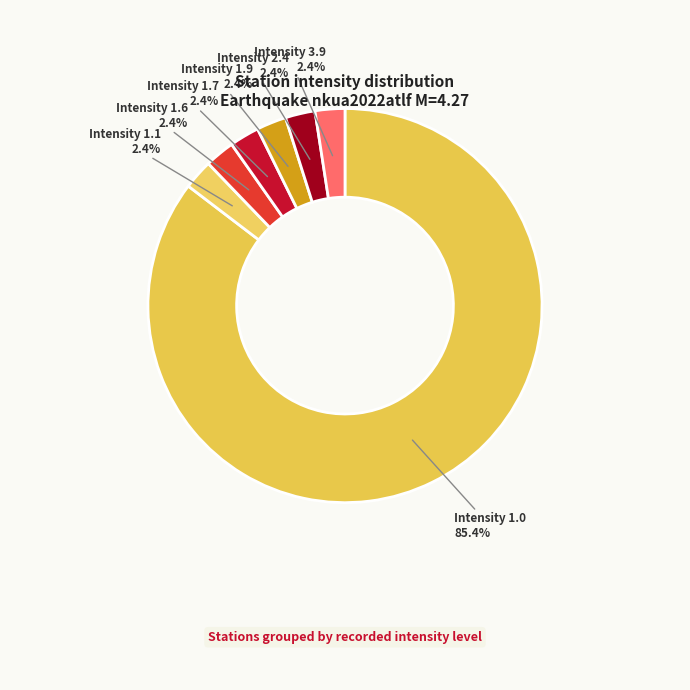

Do Intensity 1.1 and Intensity 1.6 together represent more than half of the pie?

No